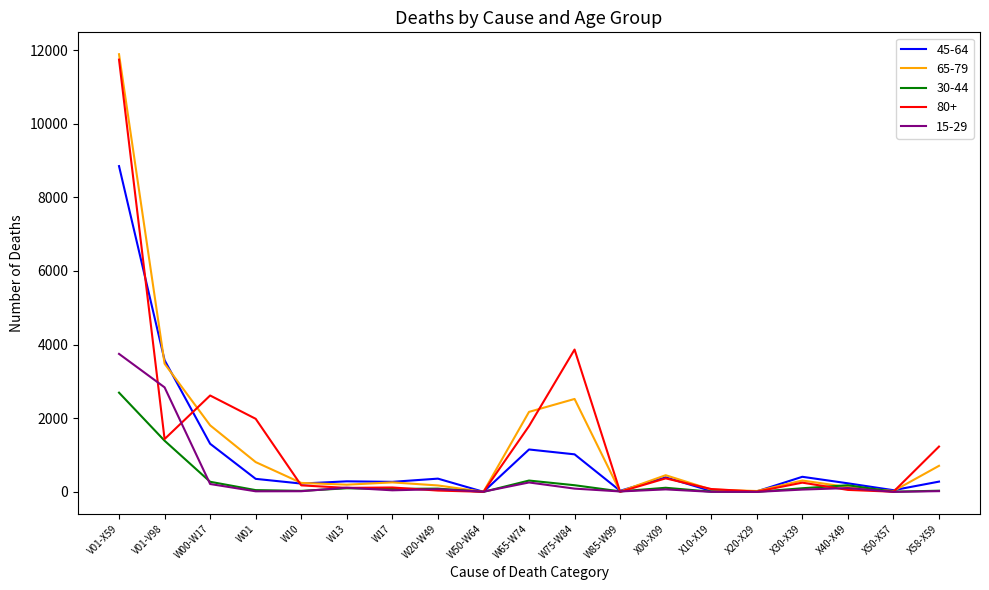

How many categories are shown in the chart?

19